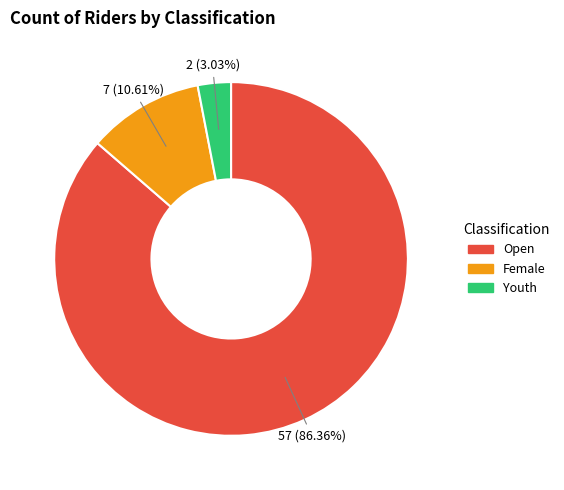

To the nearest percent, what percentage of the pie is Youth?

3%